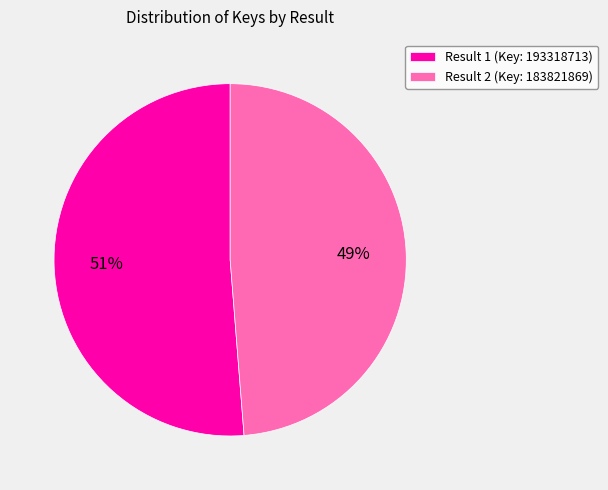

Rank the categories by value from highest to lowest.

Result 1 (Key: 193318713), Result 2 (Key: 183821869)